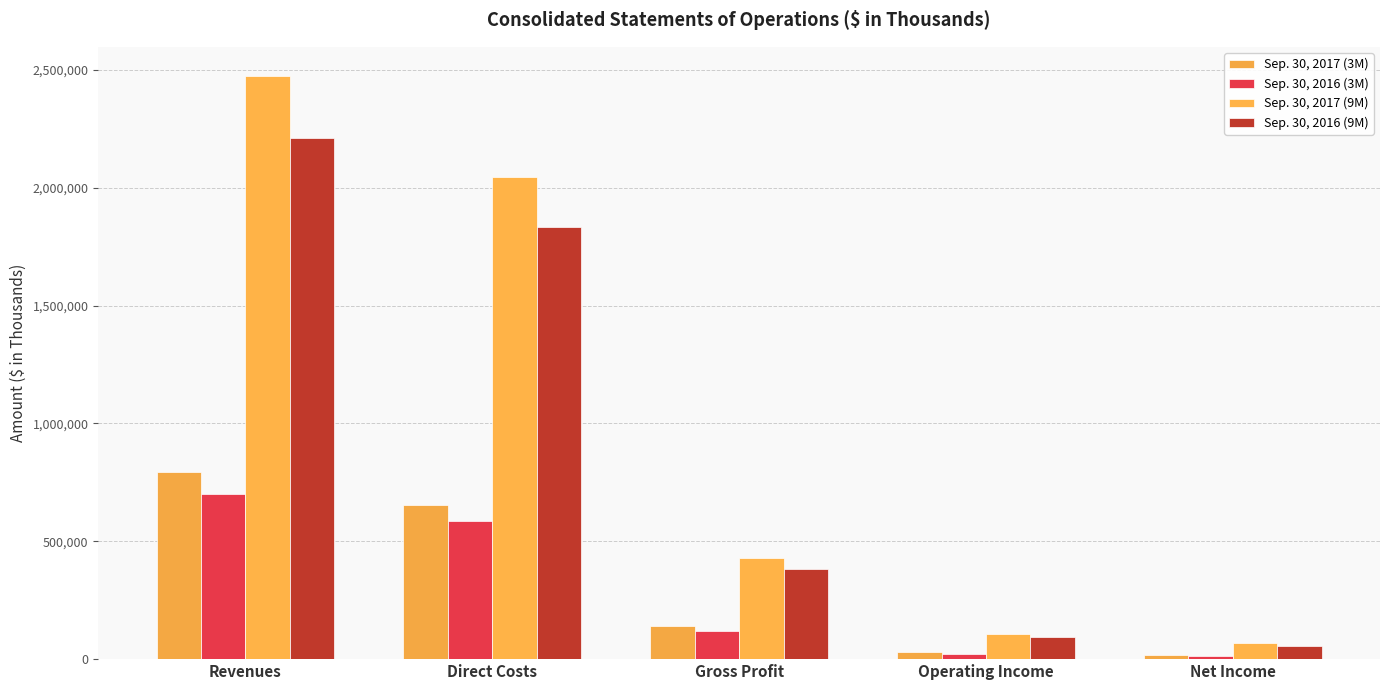

What is the total value across all series at Operating Income?

250640